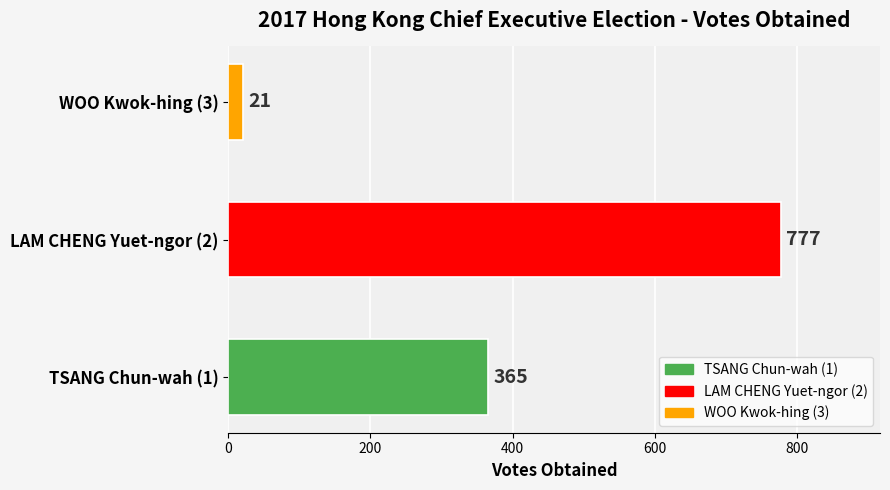

Reading top to bottom, what are all the values shown in this chart?

21	777	365